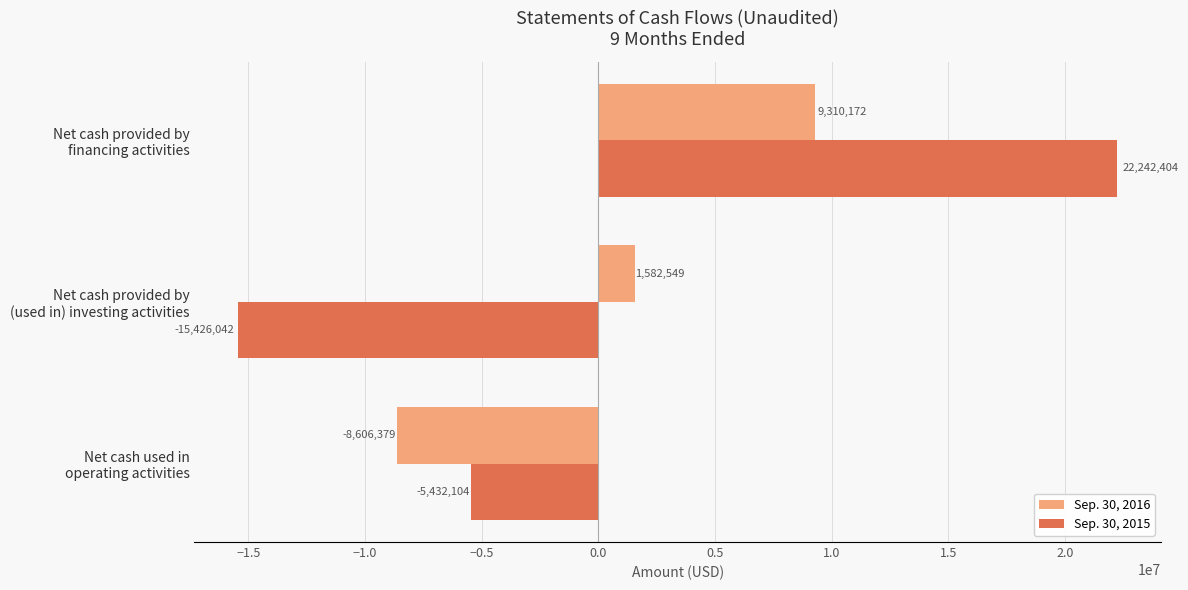

What is the average value of the Sep. 30, 2016 series?

762114